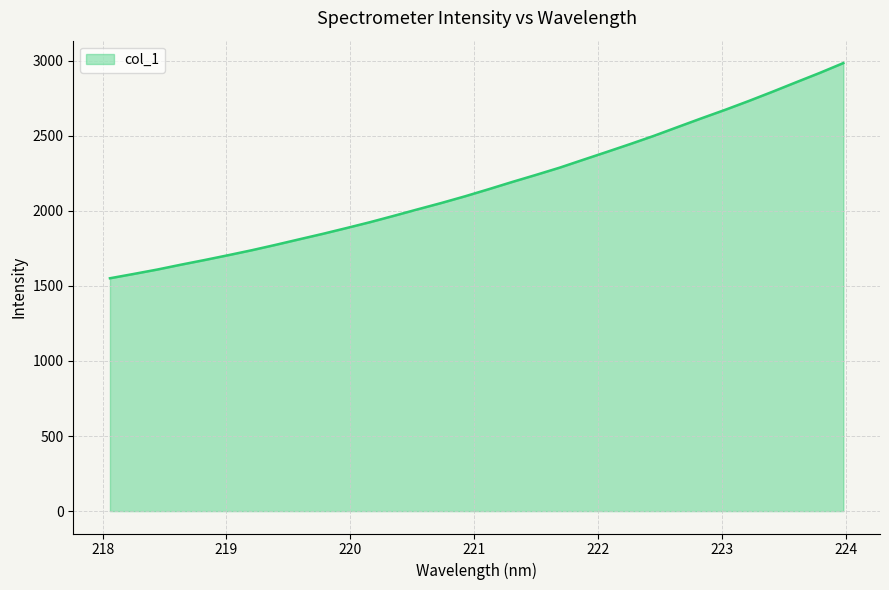

What is the difference between the maximum and minimum values?

1432.9